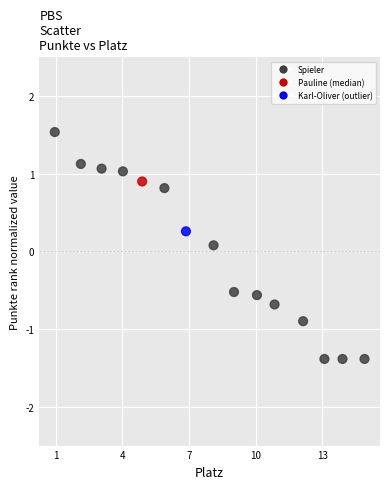

What is the range of Y values (max minus min)?

2.9